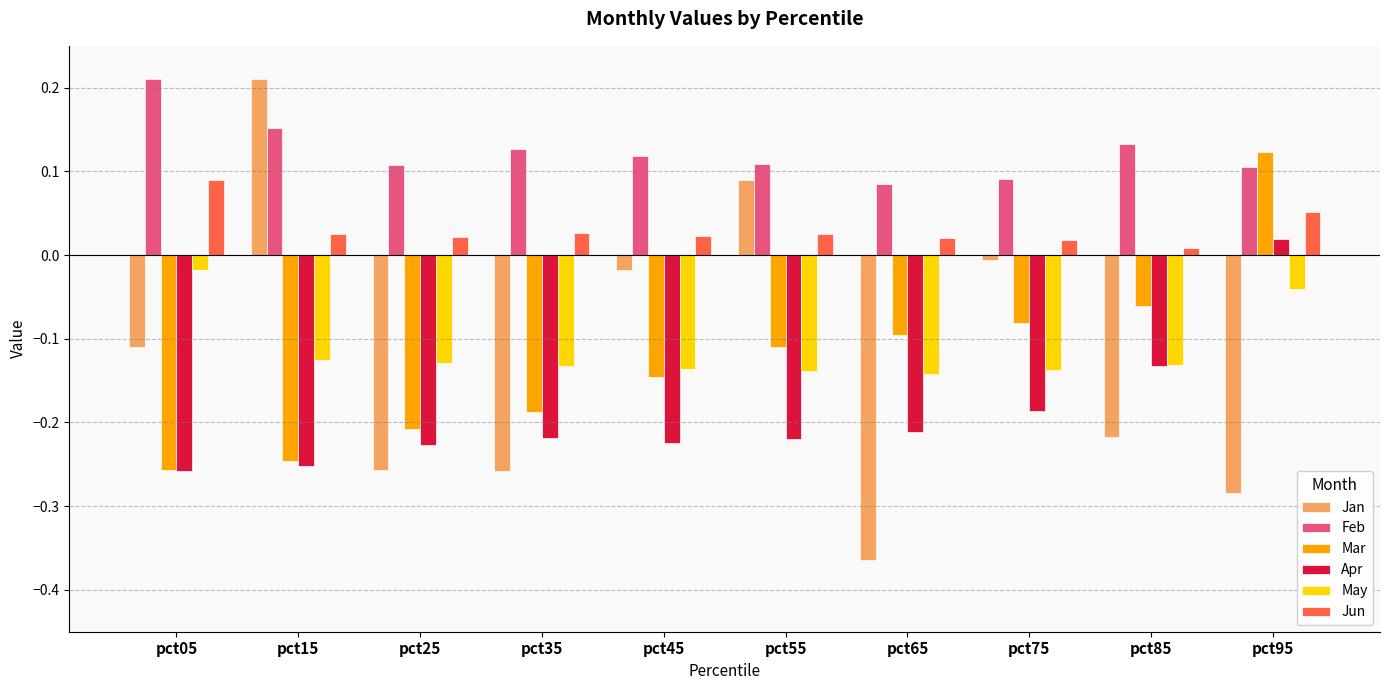

Which series has the largest total across all categories?

Feb